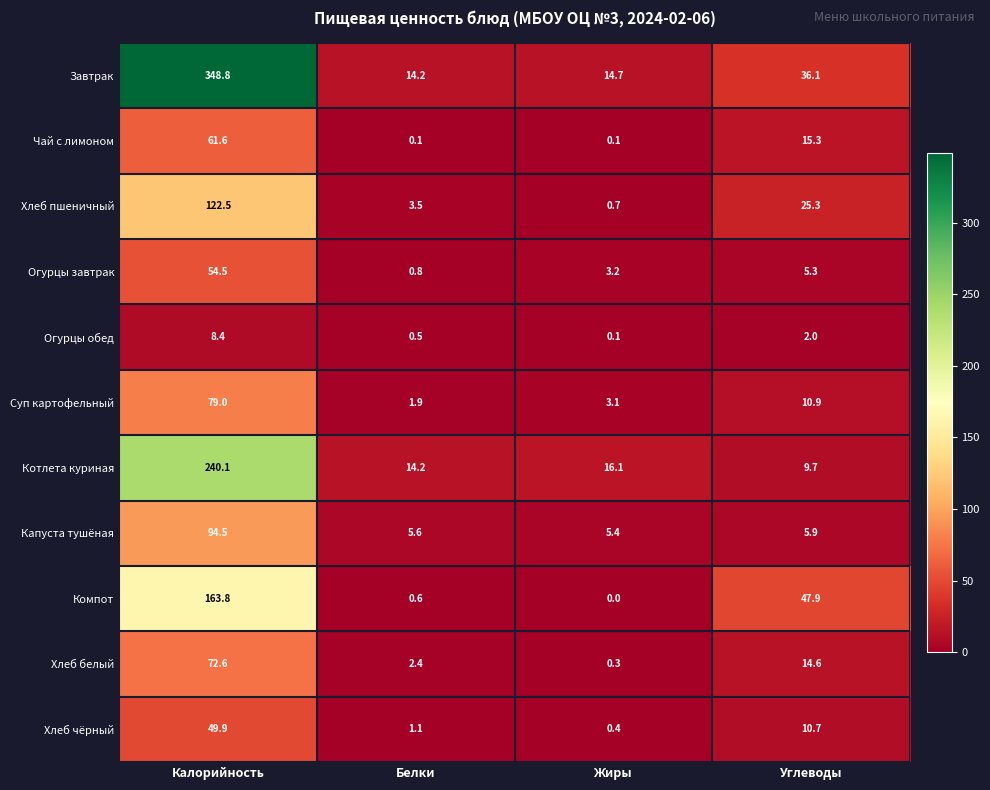

How many values in the Чай с лимоном series are below 15?

2